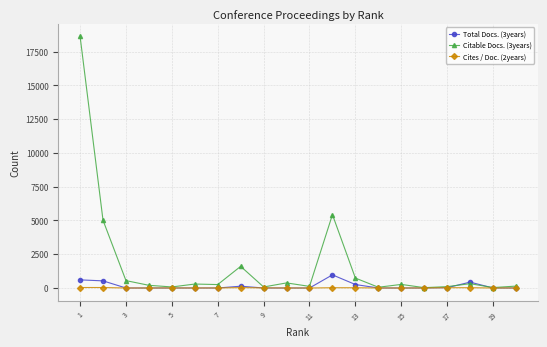

List the series in order of their peak value, lowest first.

Cites / Doc. (2years), Total Docs. (3years), Citable Docs. (3years)